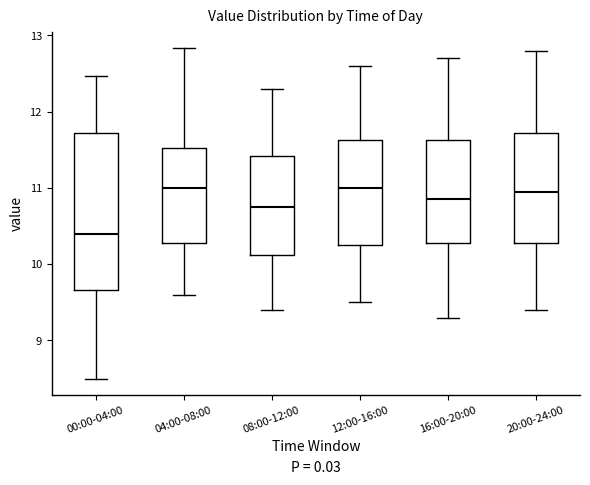

Where does the median line of the box for 08:00-12:00 sit on the y-axis? The values are not printed on the chart, so give them approximately, as read against the axis.

10.8